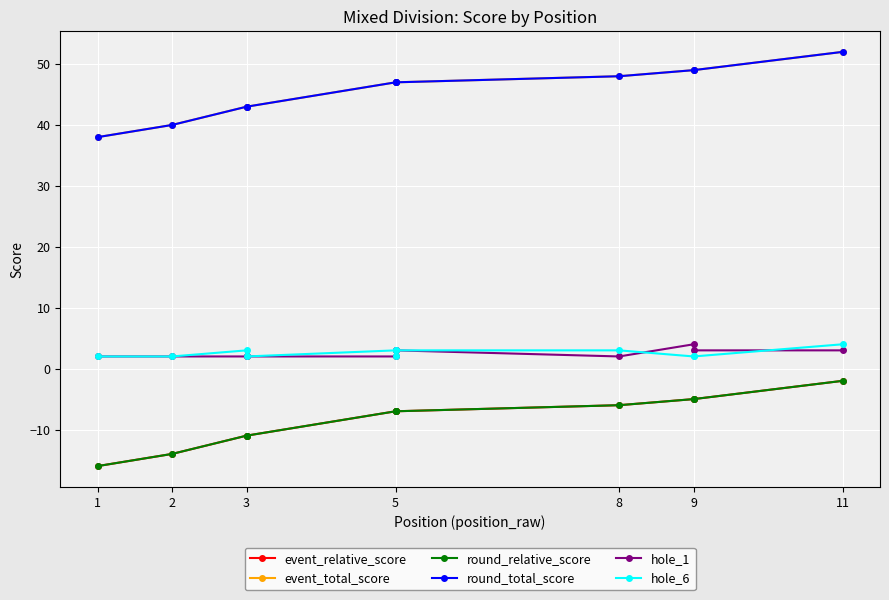

What is the difference between the highest and lowest values at 9?

54